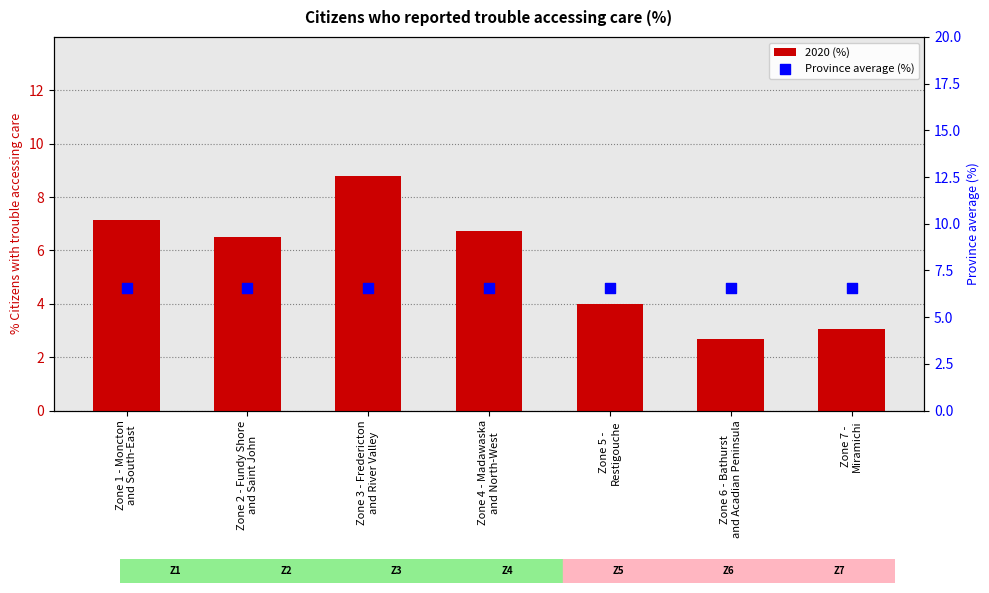

What is the total value across all series at Zone 5 -
Restigouche?

10.5